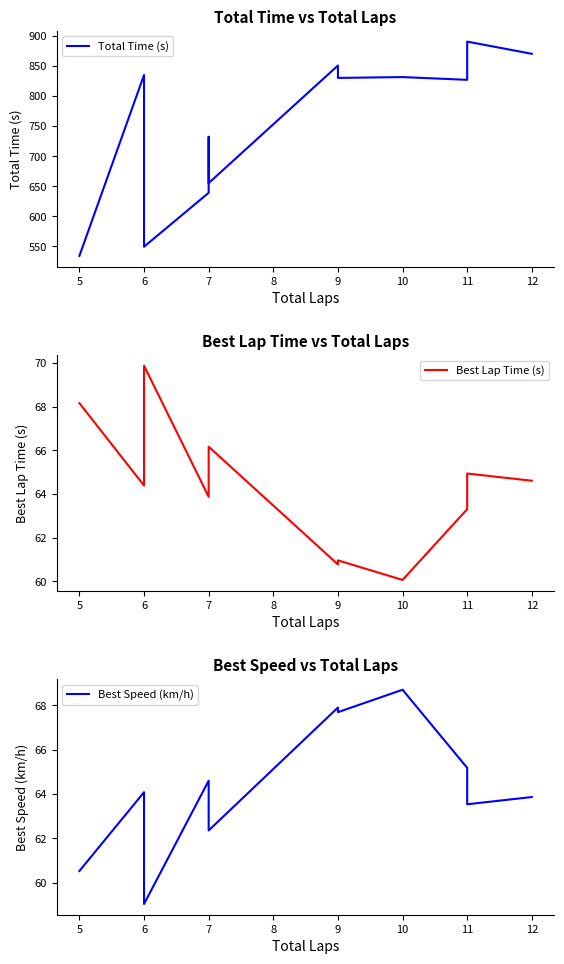

Does the chart display data point markers on the line(s)?

No